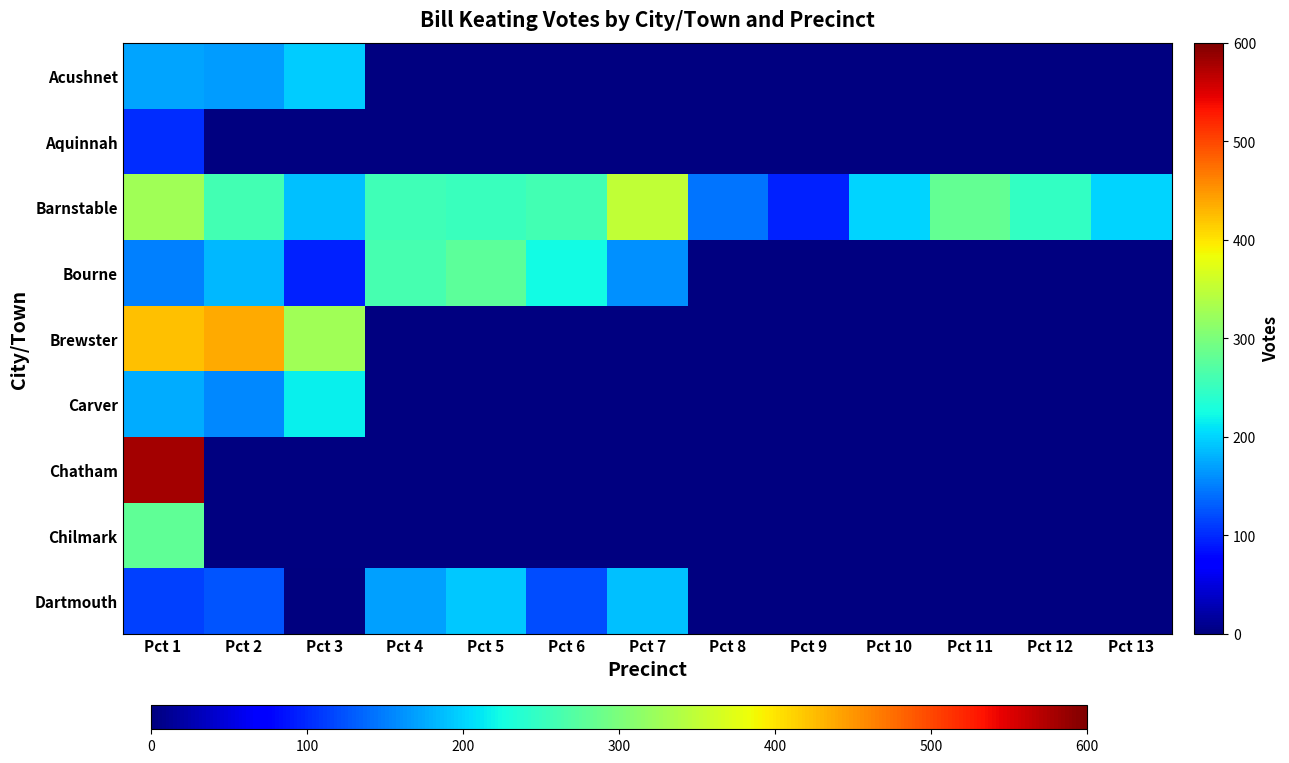

The value of Barnstable at Pct 10 is 65.1. True or false?

False